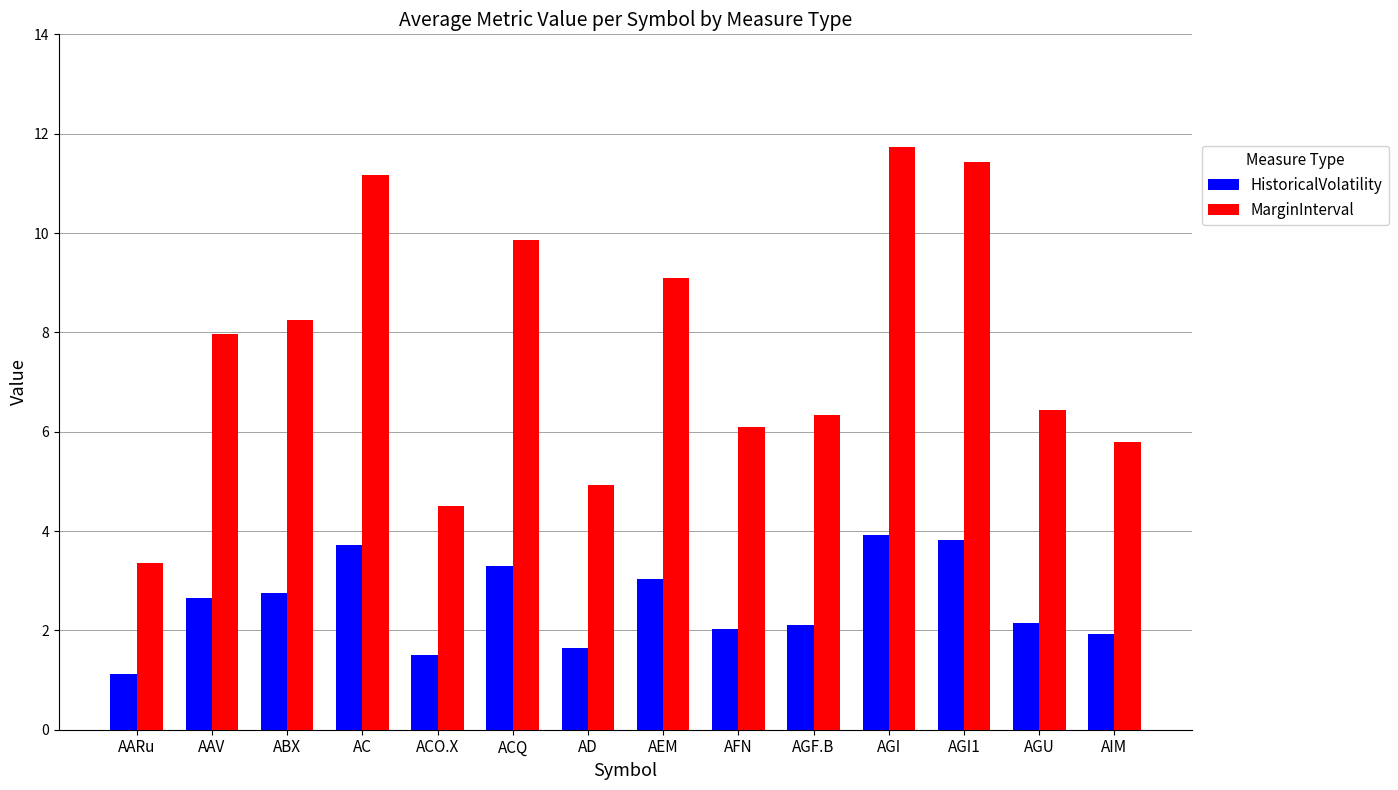

What is the sum of the MarginInterval values at ABX and AGU?

14.7